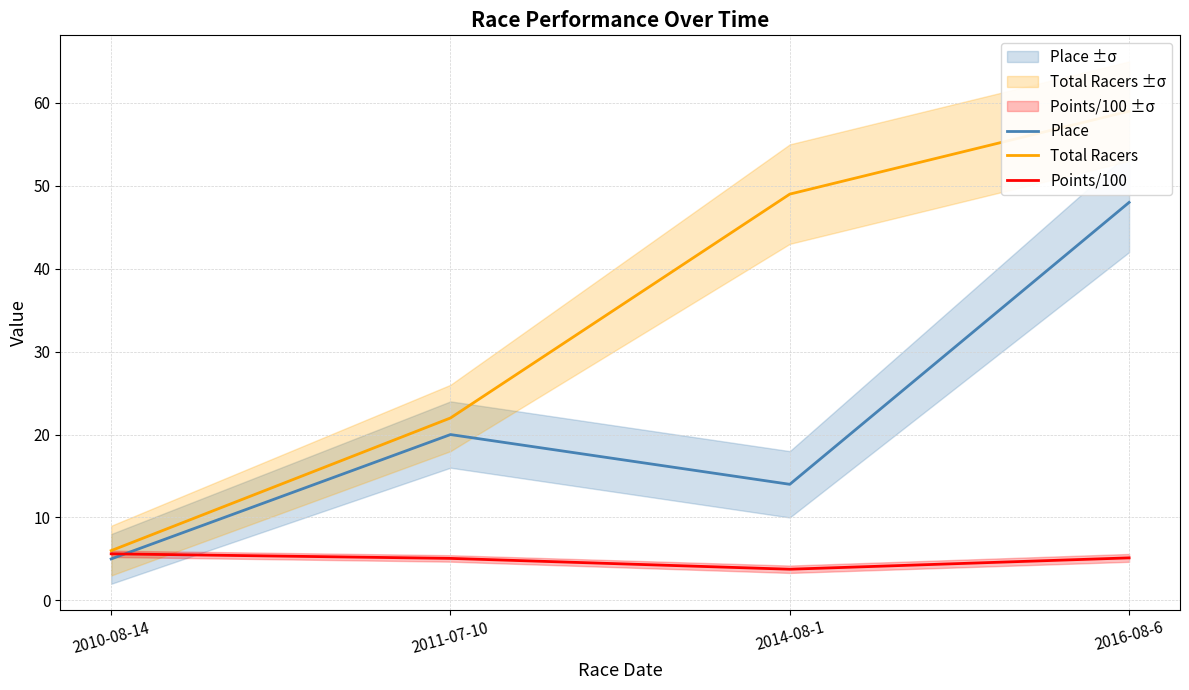

What is the maximum value for Points/100?

5.6